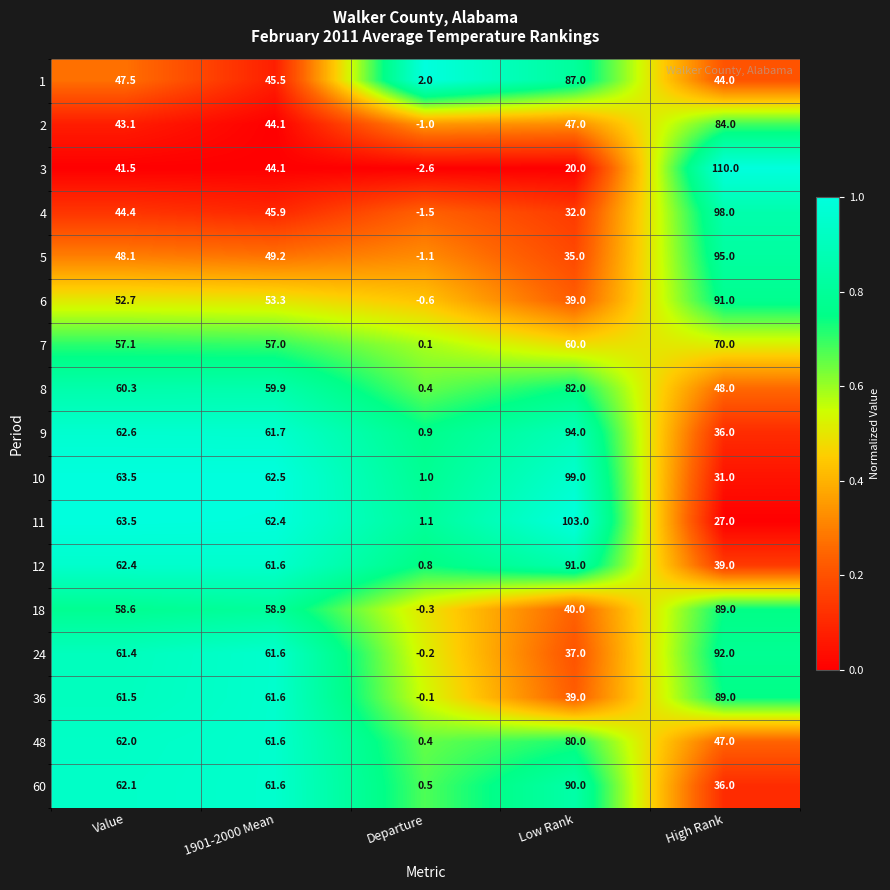

What is the sum of the 3 values at 1901-2000 Mean and Value?

85.6